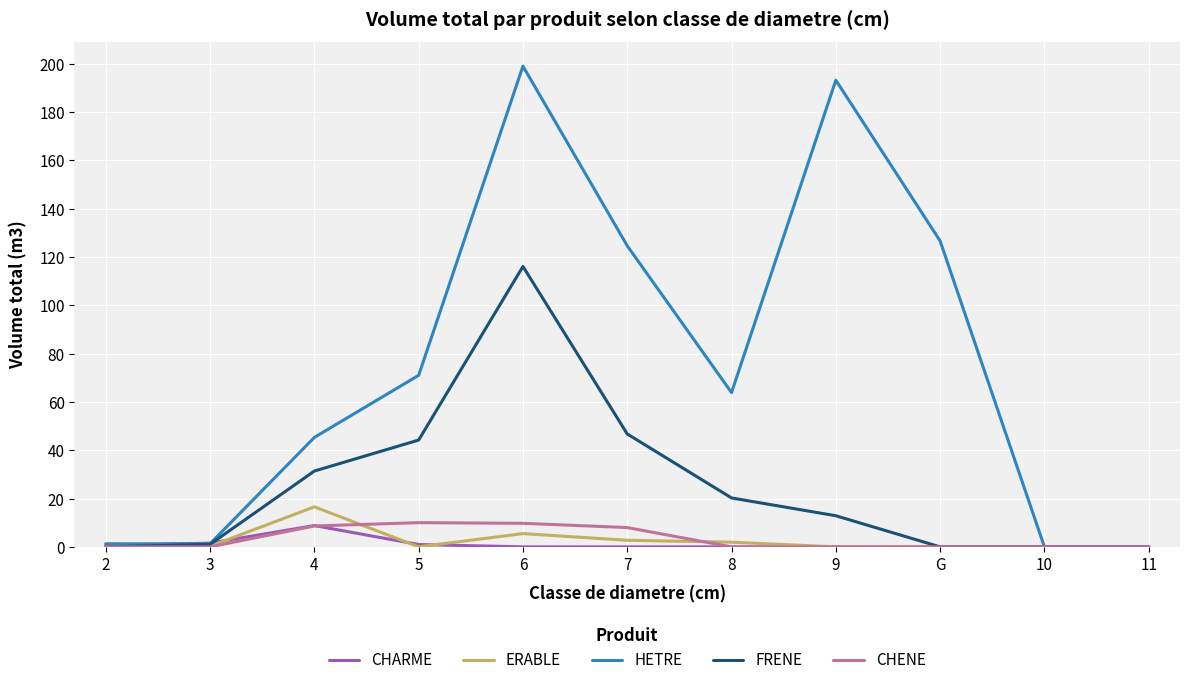

What are all the series names shown in the legend?

CHARME, ERABLE, HETRE, FRENE, CHENE